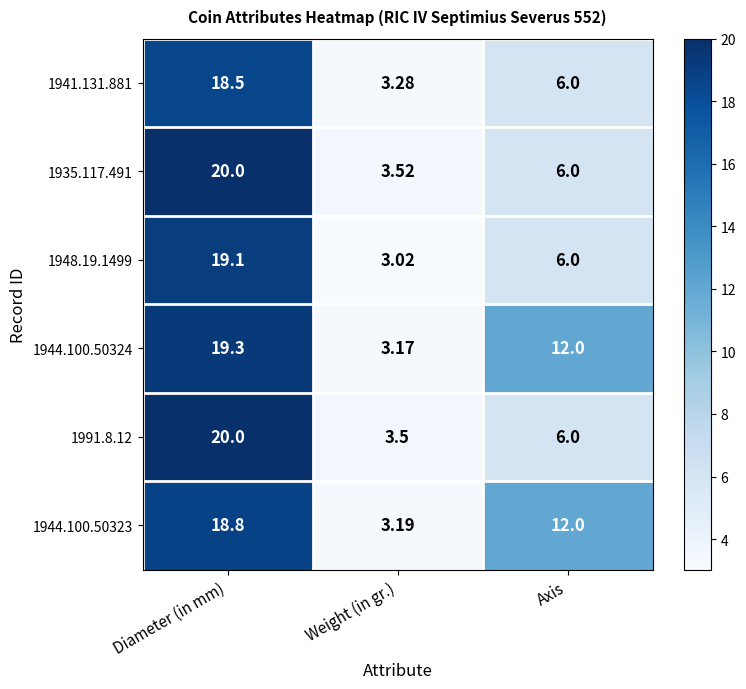

At which category does the chart reach its peak across all series?

Diameter (in mm)